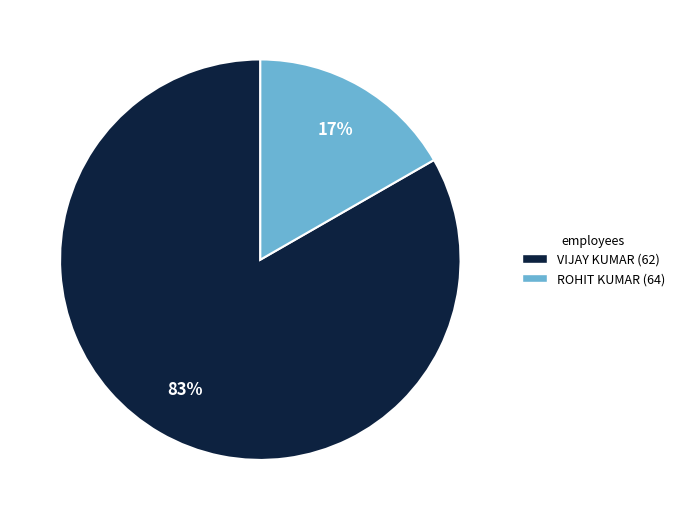

Combined, do ROHIT KUMAR (64) and VIJAY KUMAR (62) account for over 50%?

Yes